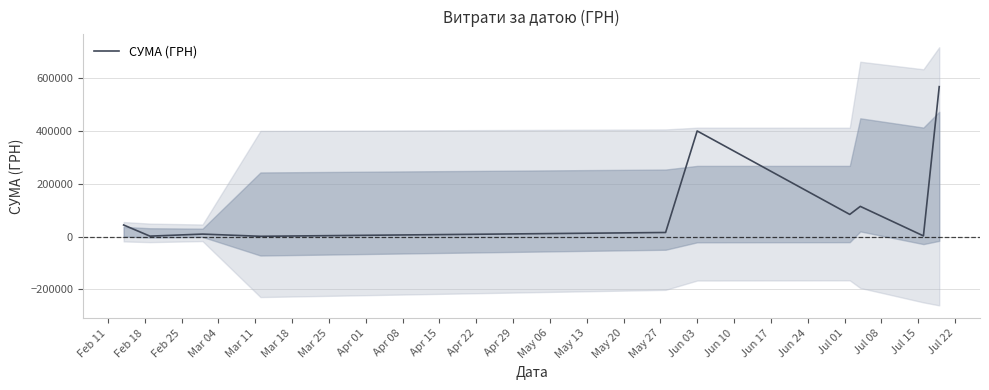

The value at Apr 15 is 791879.4. True or false?

False